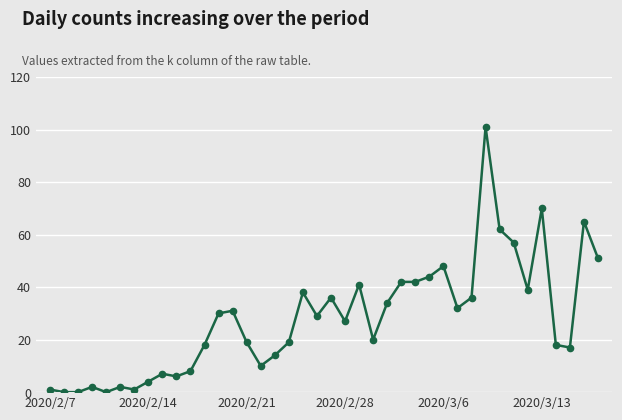

What is the average value?

28